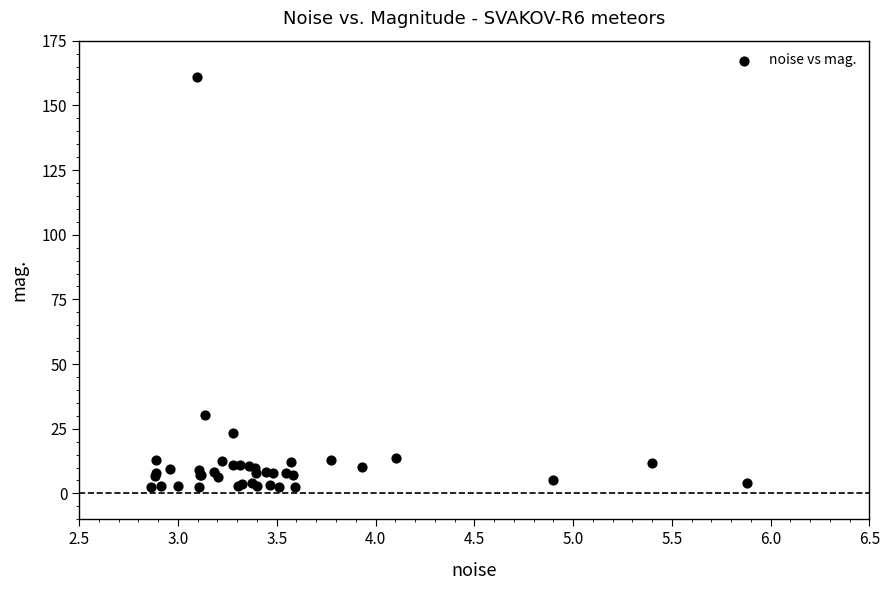

What Y value in the scatter plot is closest to 81?

30.2